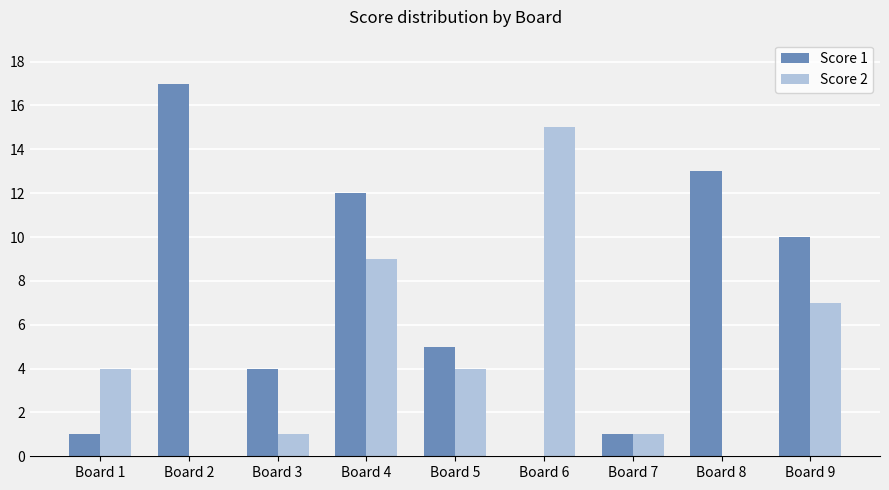

Between Board 6 and Board 8, which series saw the biggest shift?

Score 2